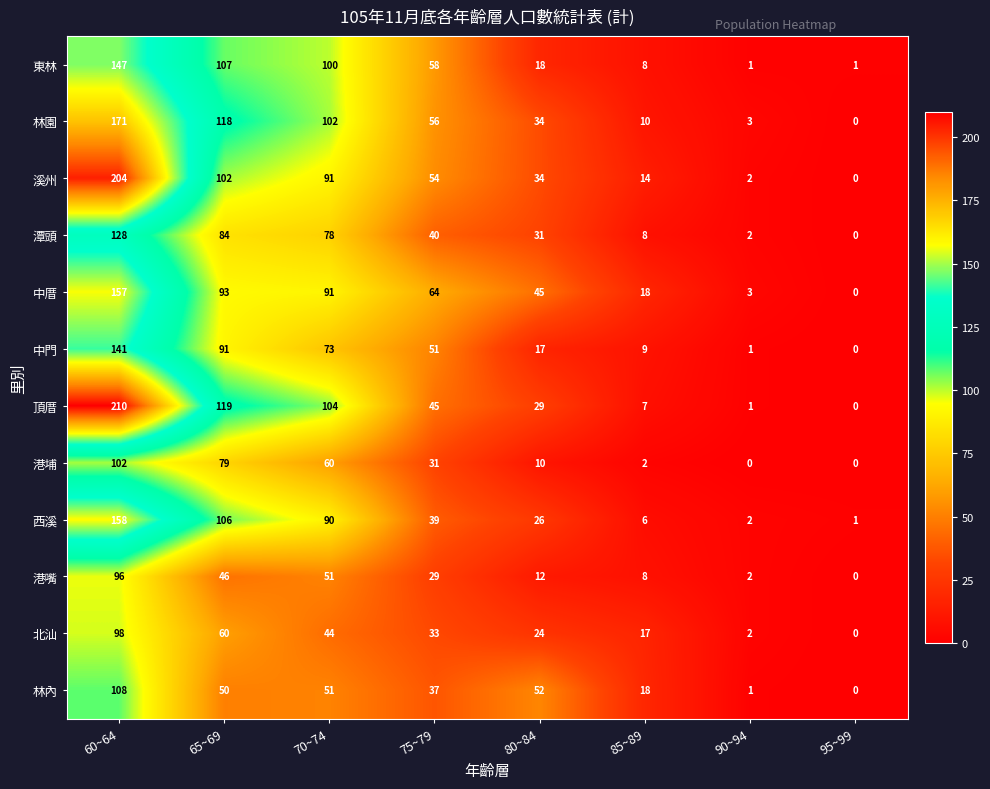

What is the difference between the 東林 values at 75~79 and 60~64?

89